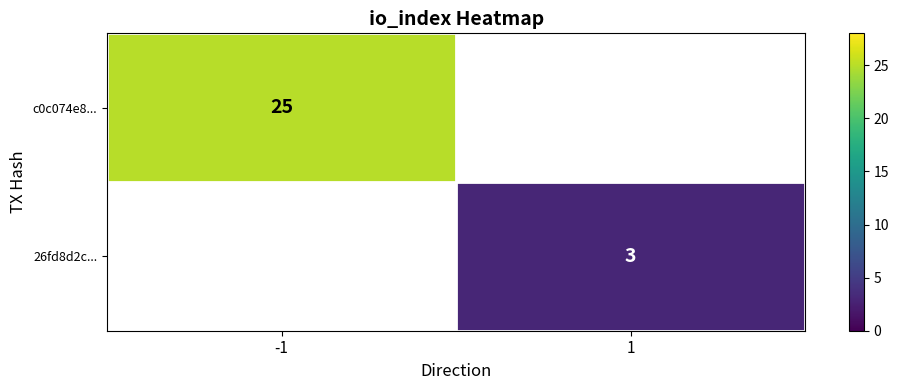

The value of 26fd8d2c... at 1 is 3. True or false?

True